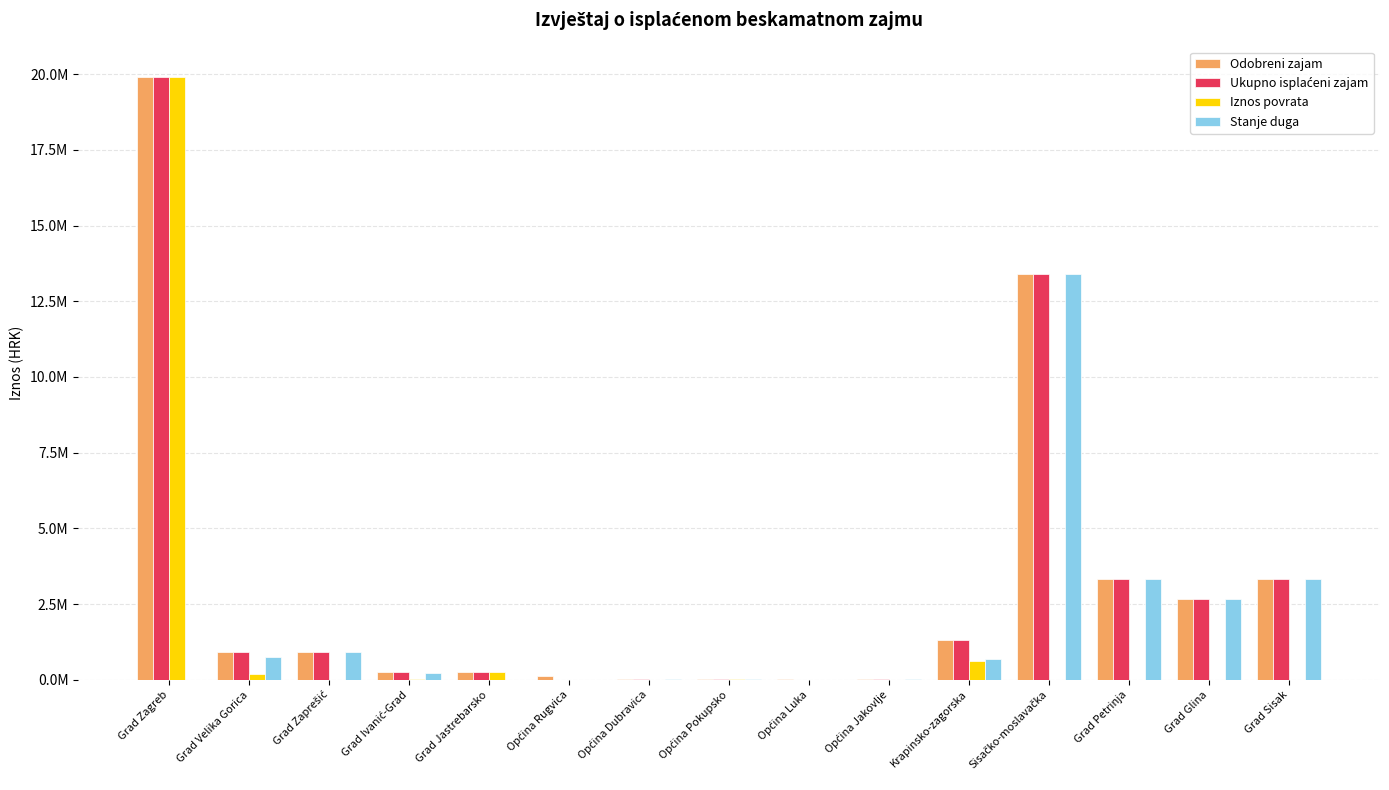

What is the total value across all series at Grad Sisak?

9954210.6